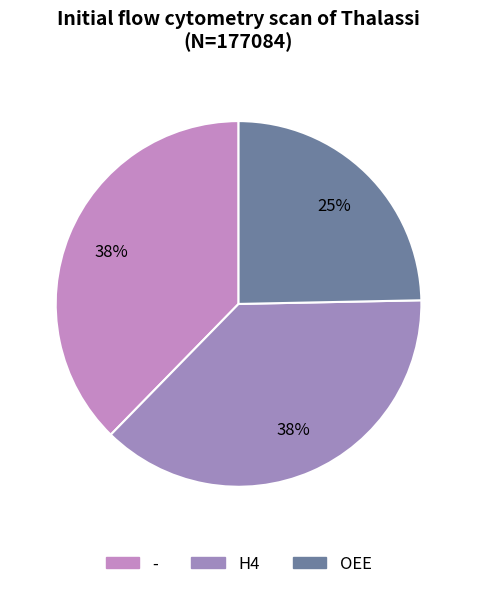

Count the number of slices in the pie.

3